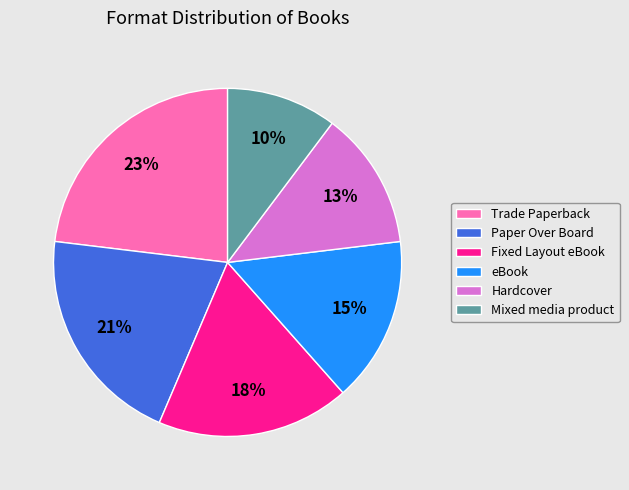

To the nearest percent, what is the difference between the Hardcover and Mixed media product slice percentages?

3%